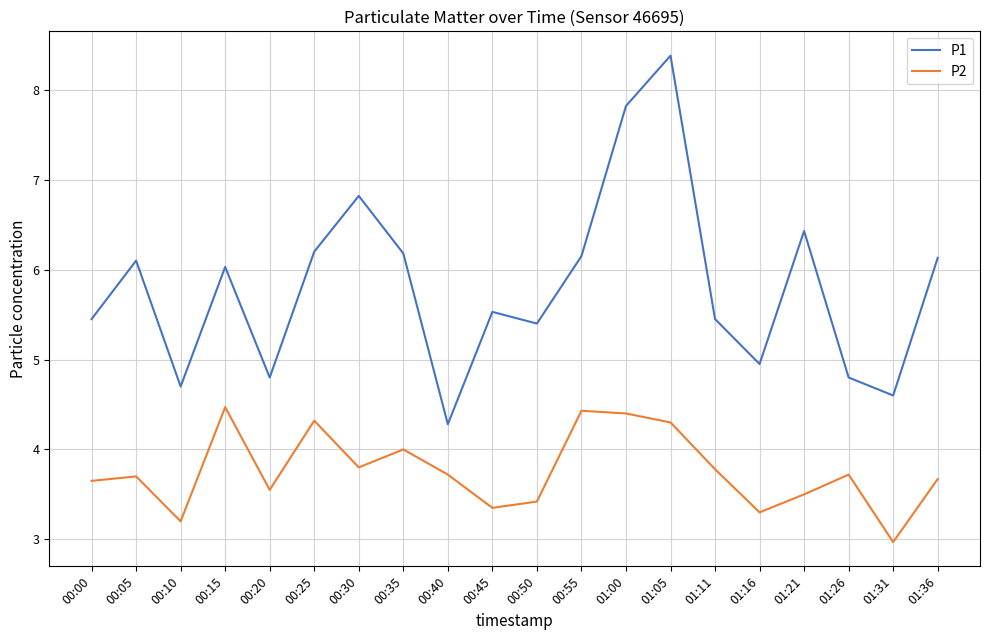

Which series changed the most between 00:05 and 00:40?

P1